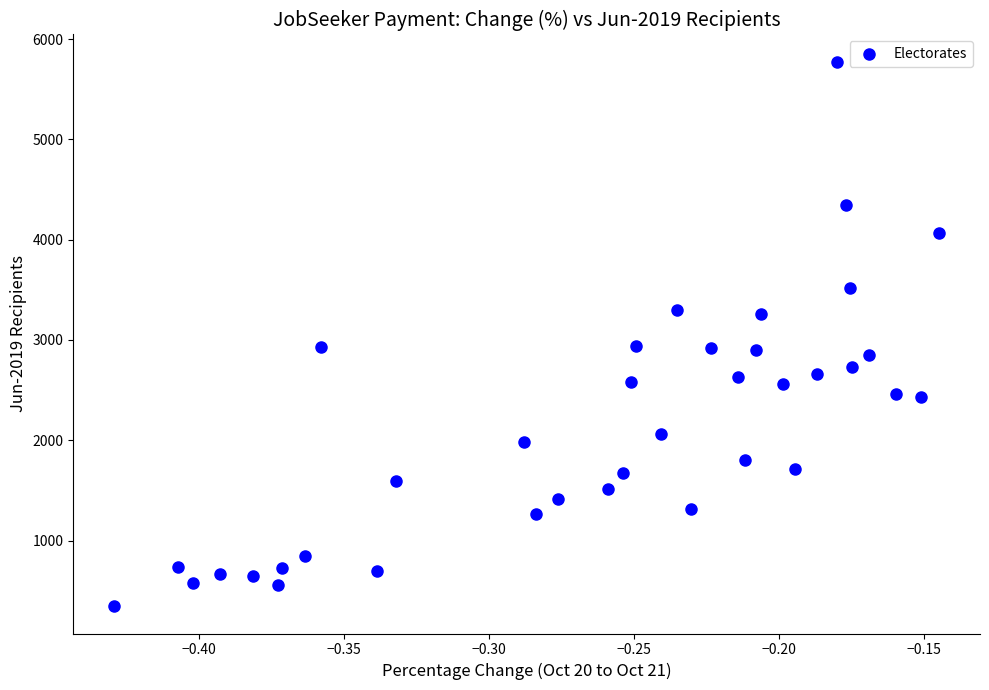

What is the range of Y values (max minus min)?

5430.7